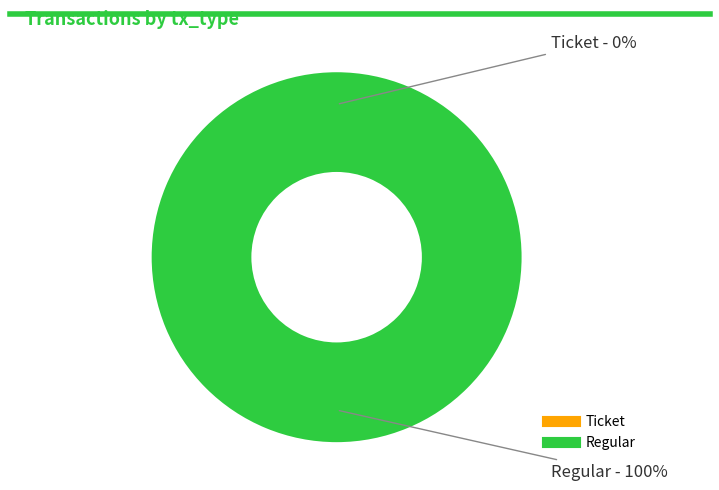

The Regular slice represents 99% of the pie. True or false?

False